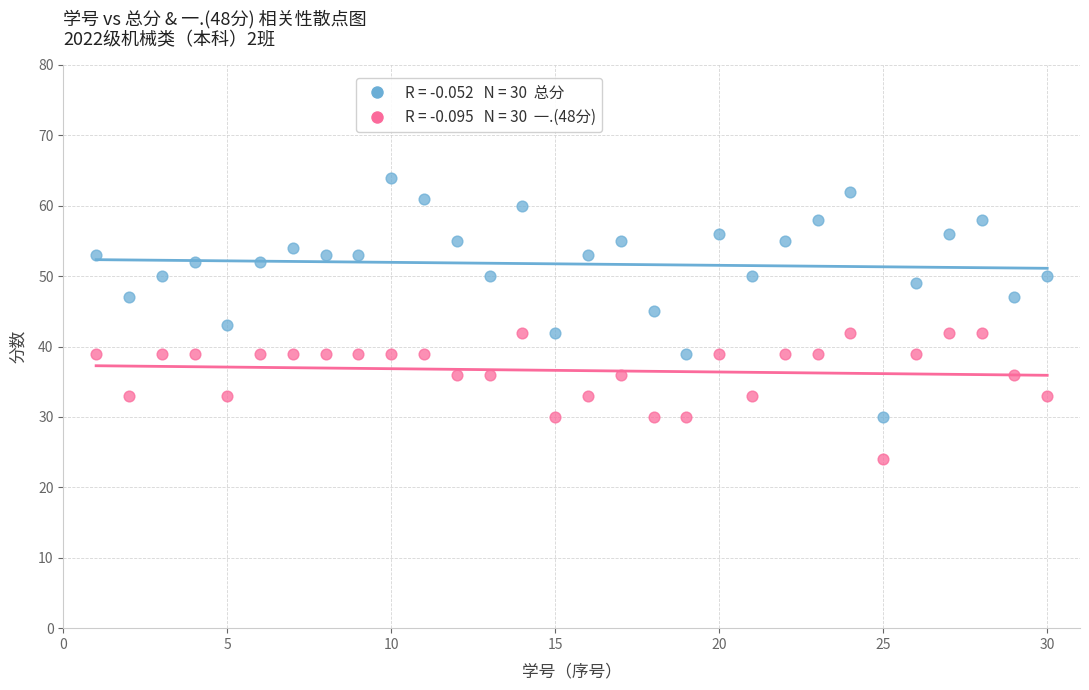

Across all data points, what is the range of X values (max minus min)?

29